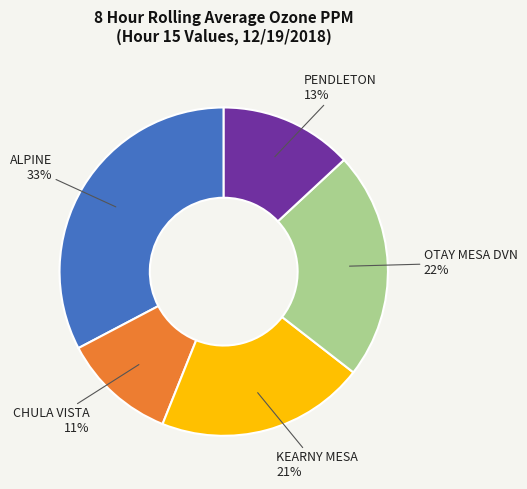

True or false: KEARNY MESA accounts for 26% of the total.

False